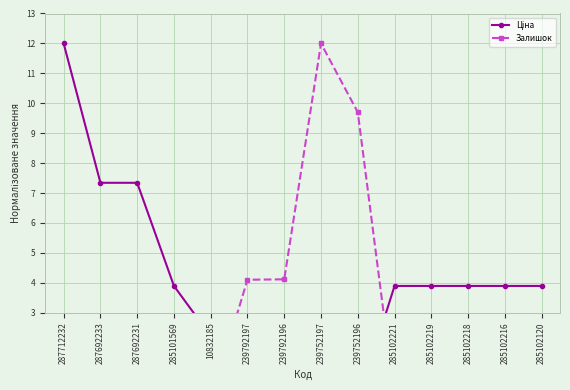

At how many categories does at least one series exceed 7?

5